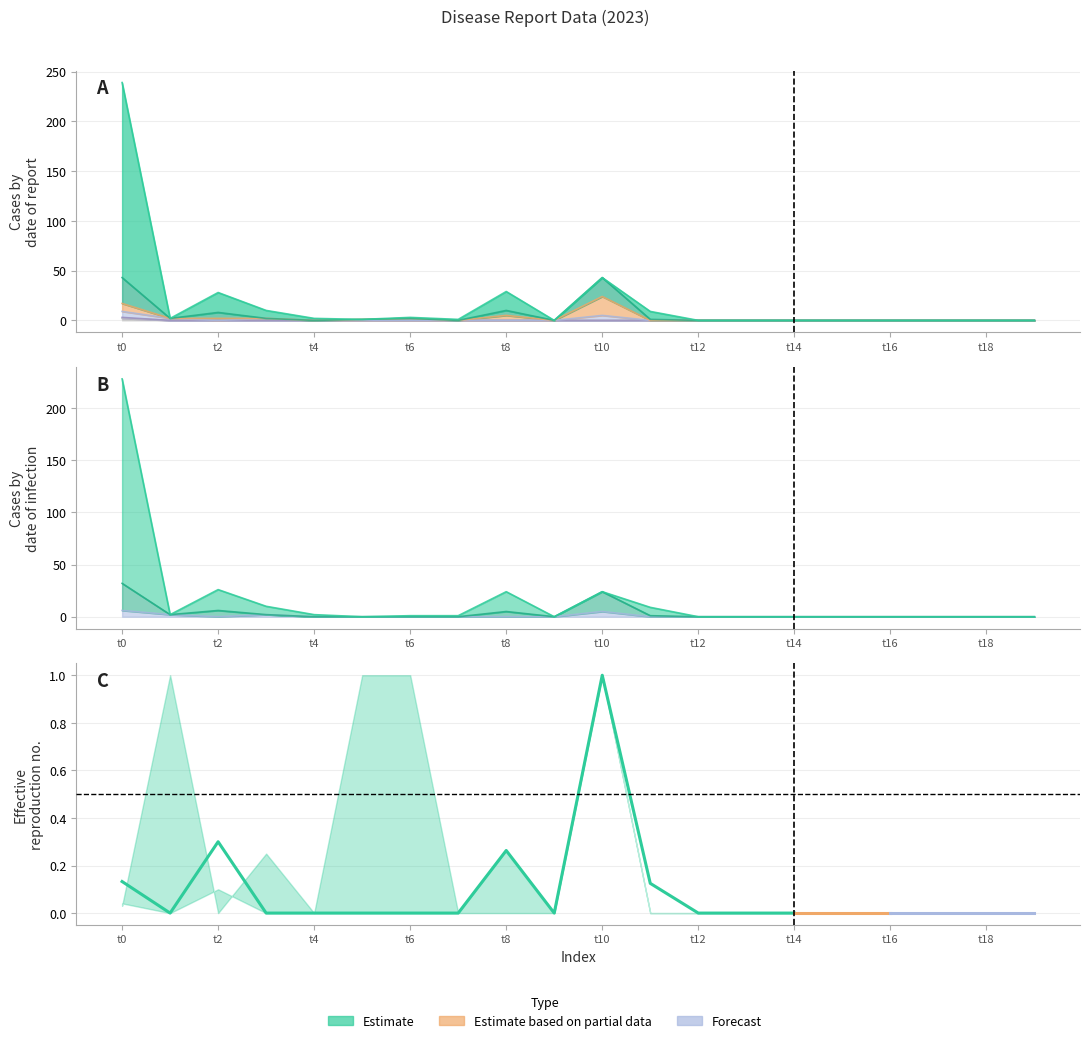

True or false: col_15 and col_25 cross at least once.

False